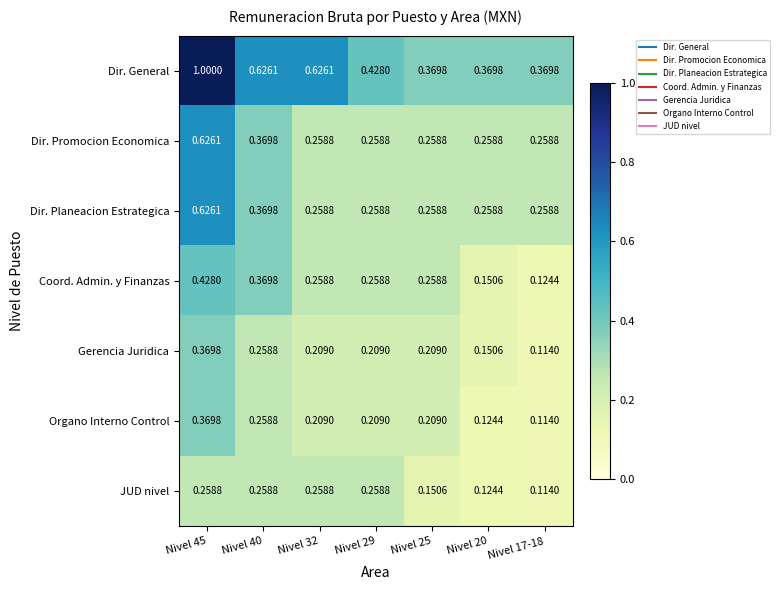

Is the value of Dir. General at Nivel 32 greater than the value of Gerencia Juridica at Nivel 25?

Yes